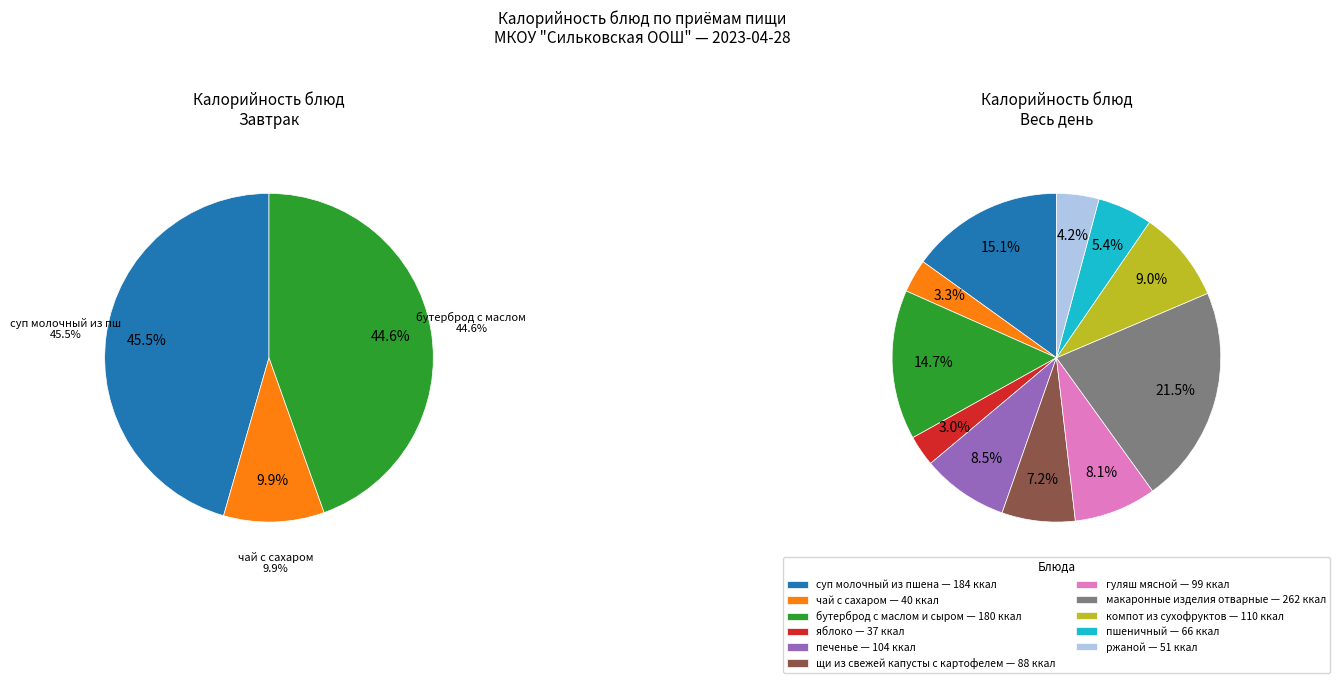

True or false: суп молочный из пшена accounts for 15% of the total.

True